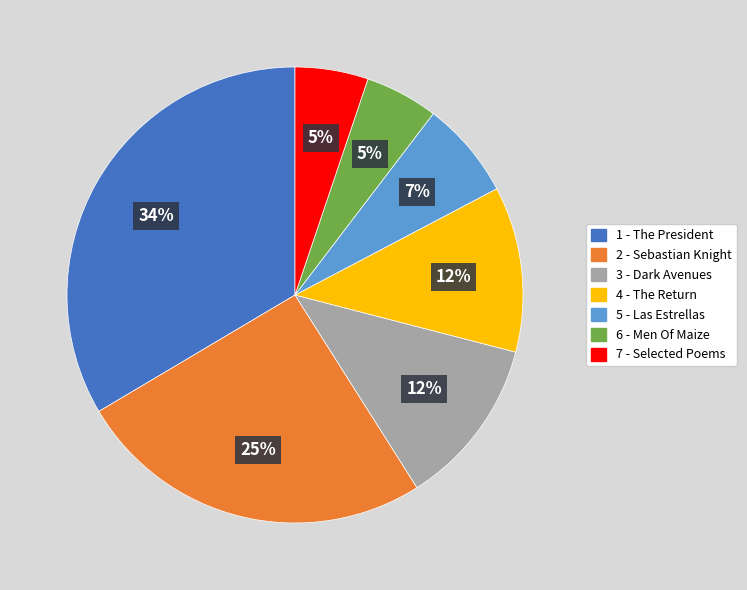

Count the number of slices in the pie.

7